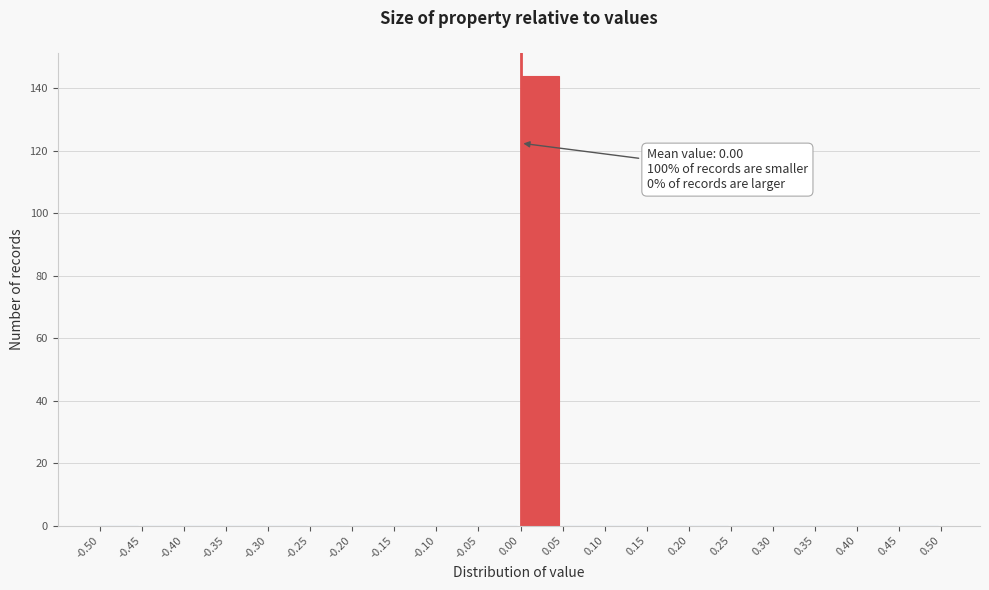

Over which range of the x-axis is the bar tallest?

0.00 to 0.05